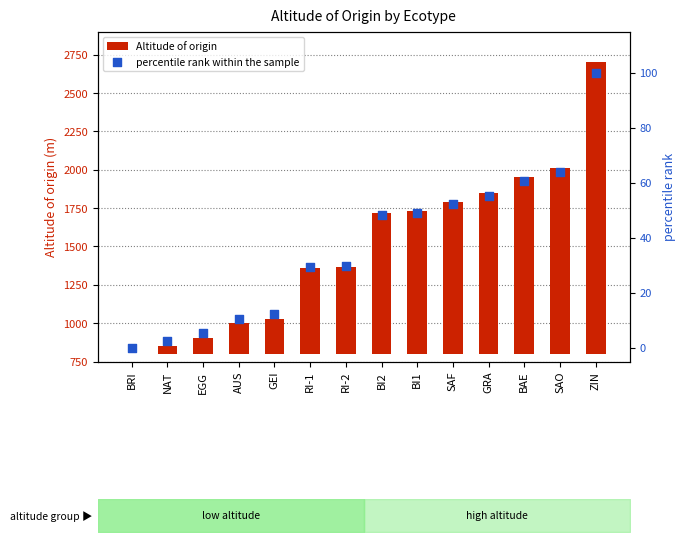

At which category is the sum across all series the highest?

ZIN